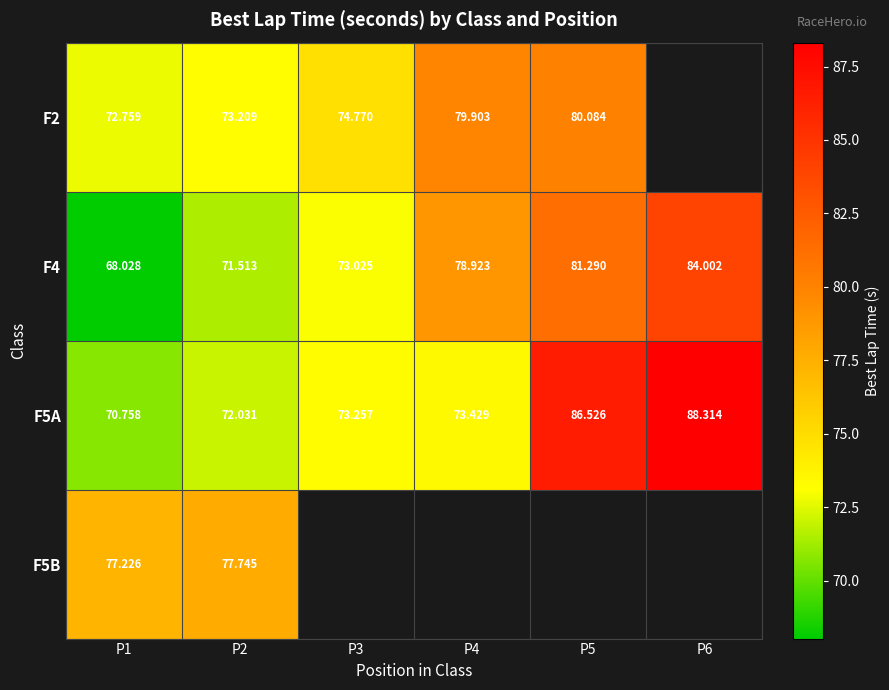

Is the value of F5A at P2 greater than the value of F5B at P2?

No